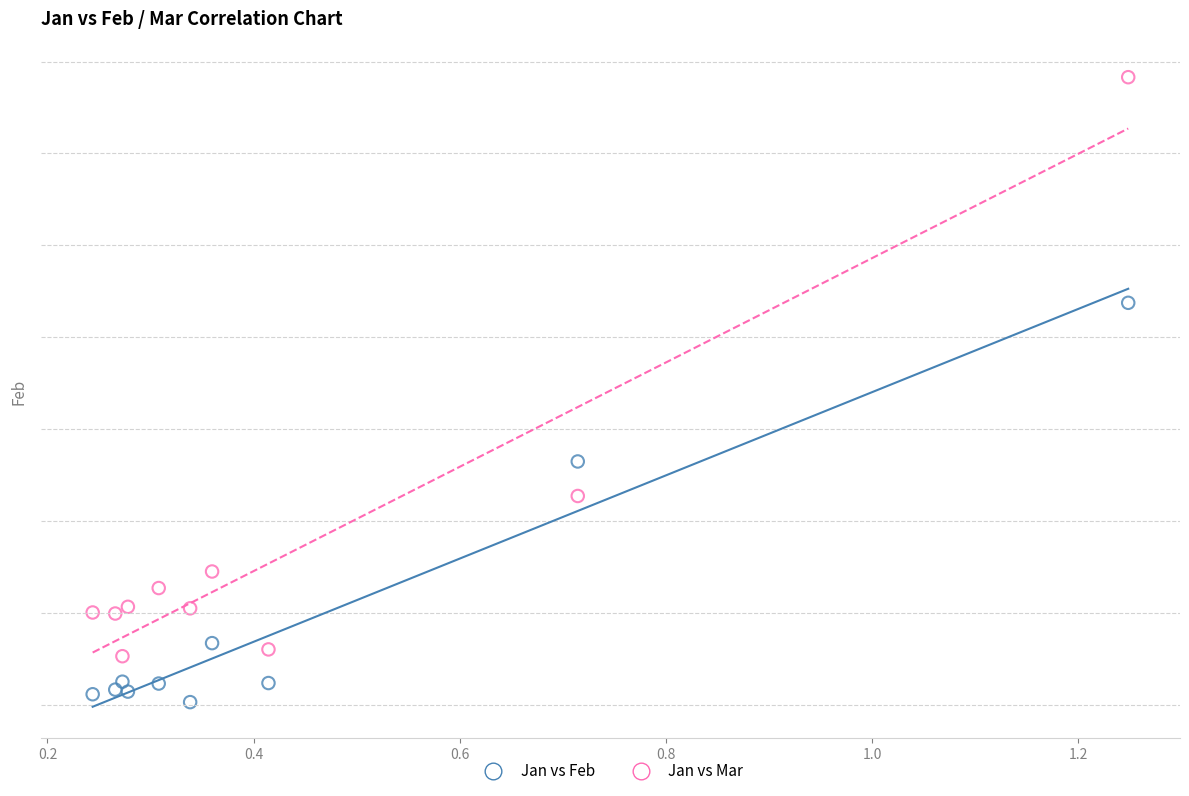

Which series contains the highest Y value?

Jan vs Mar